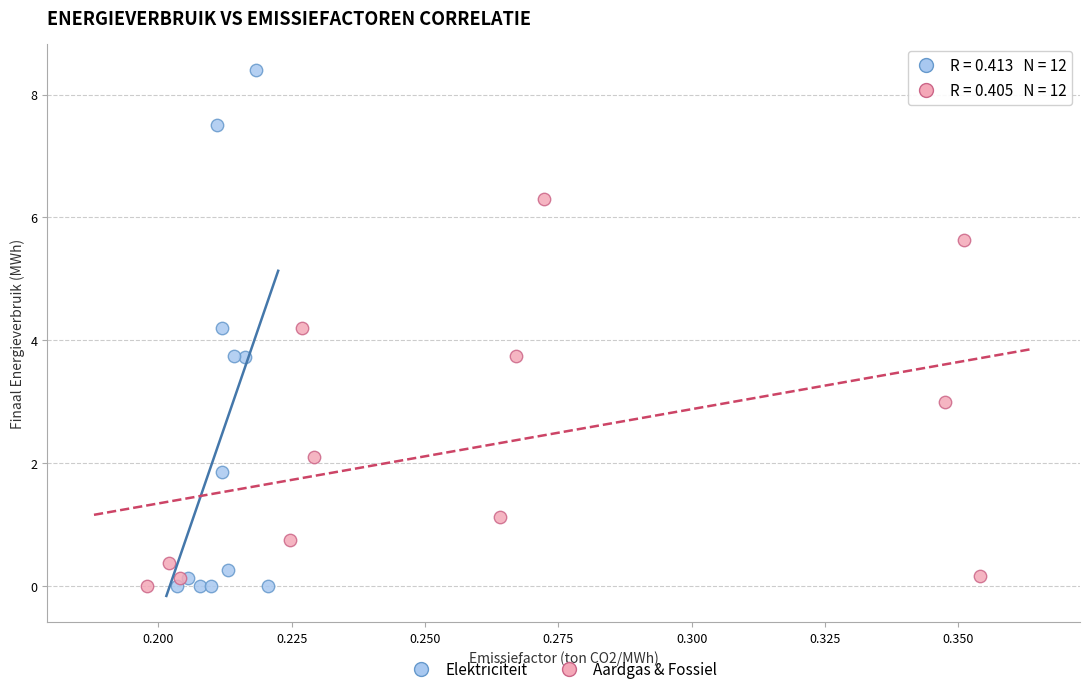

Which series has the widest spread of Y values?

Elektriciteit